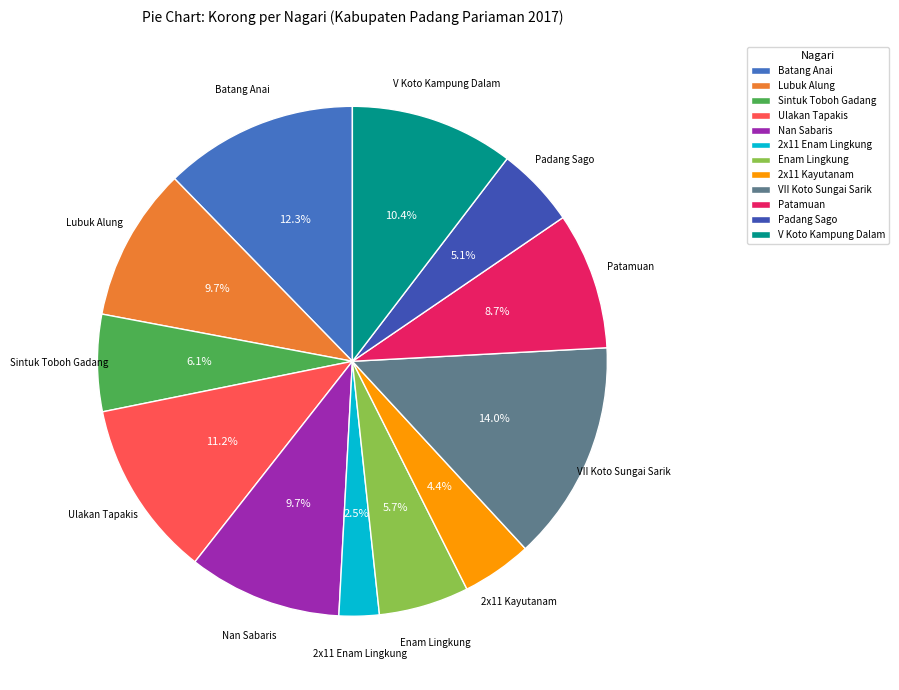

Count the number of slices in the pie.

12